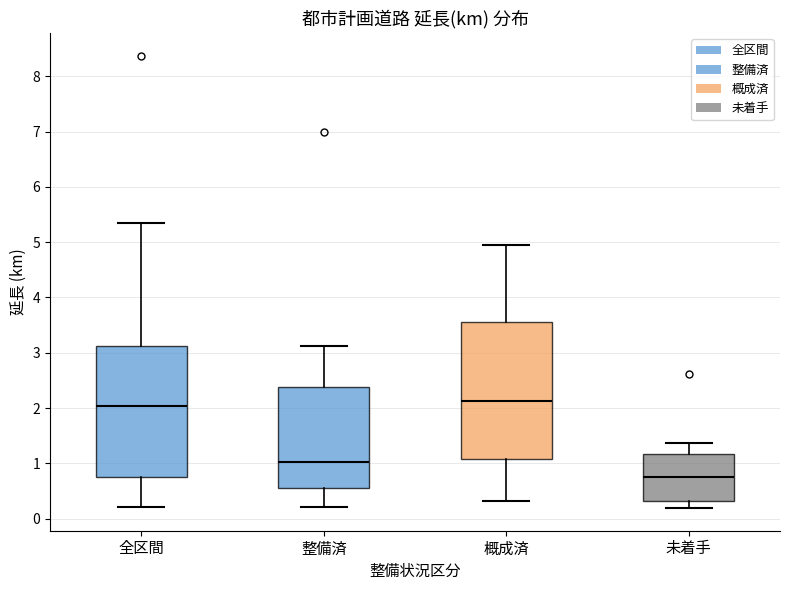

Reading left to right, transcribe this box plot: for each box, give where its median line is, the range the box spans, and where its two whiskers end, as read against the y-axis. The values are not printed on the chart, so give them approximately, as read against the axis.

全区間: median 2.0, box 0.8 to 3.1, whiskers 0.2 to 5.4
整備済: median 1.0, box 0.6 to 2.4, whiskers 0.2 to 3.1
概成済: median 2.1, box 1.1 to 3.6, whiskers 0.3 to 4.9
未着手: median 0.8, box 0.3 to 1.2, whiskers 0.2 to 1.4